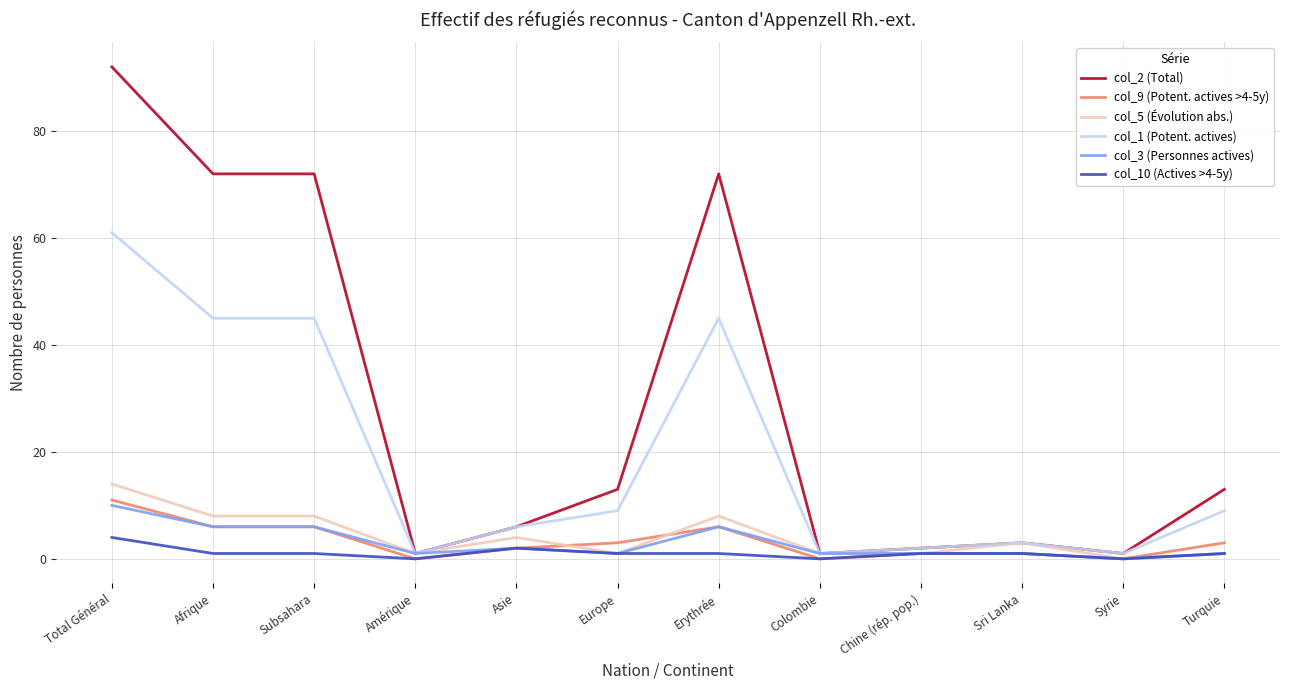

Which label corresponds to the largest value in the chart?

Total Général